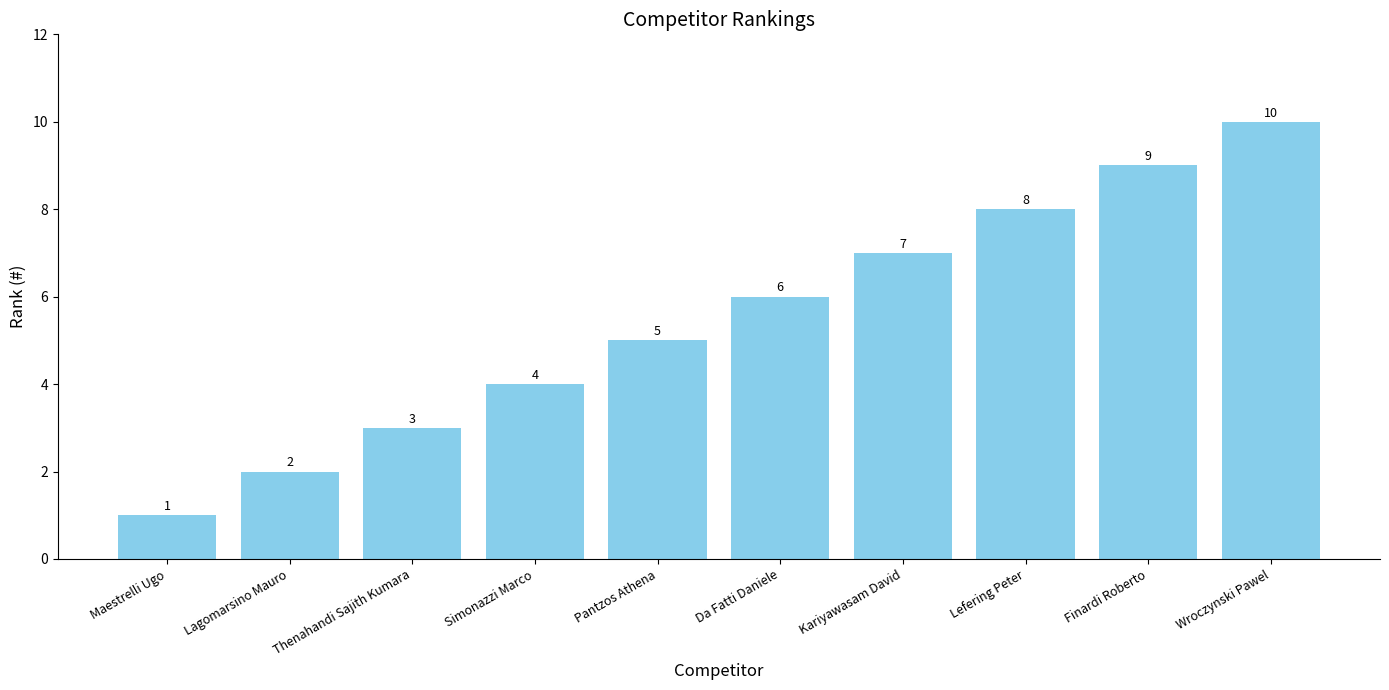

The chart shows a value of 3 at Lagomarsino Mauro. True or false?

False